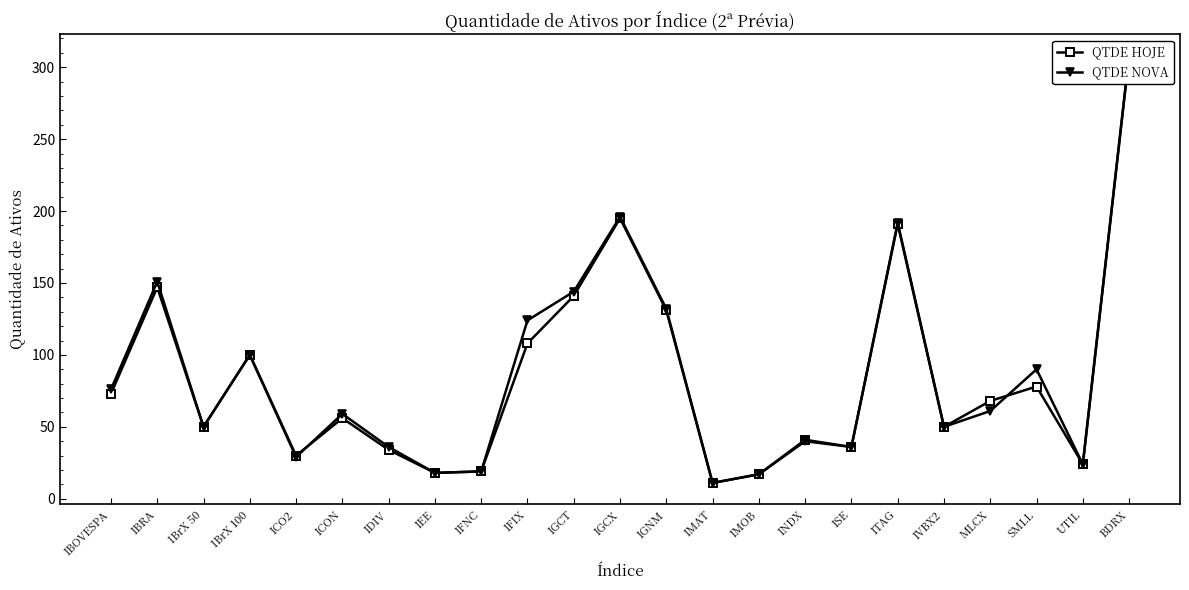

Does the chart display data point markers on the line(s)?

Yes